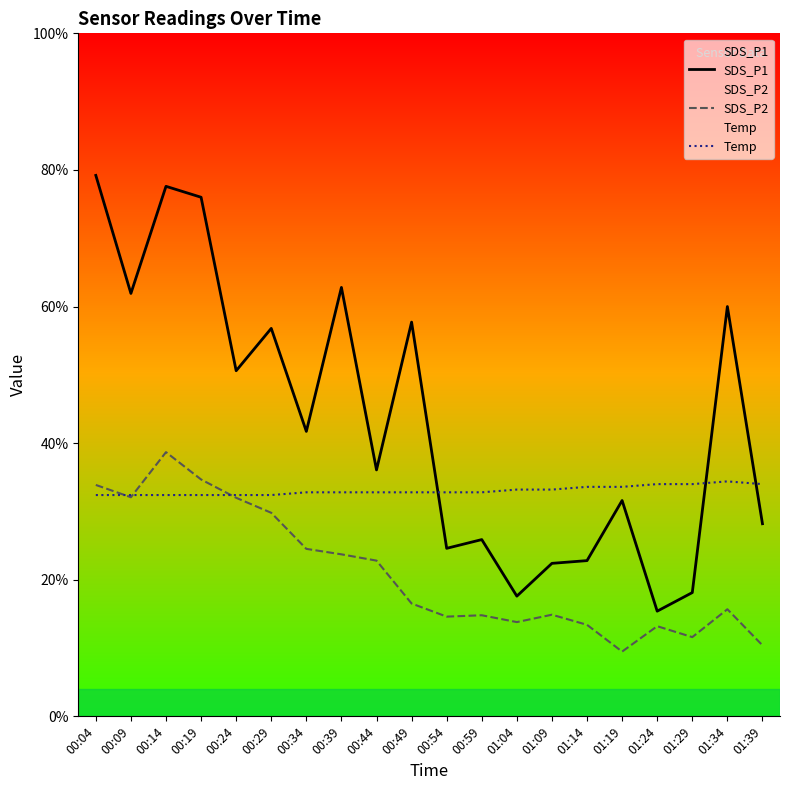

List the series in order of their peak value, lowest first.

Temp, SDS_P2, SDS_P1